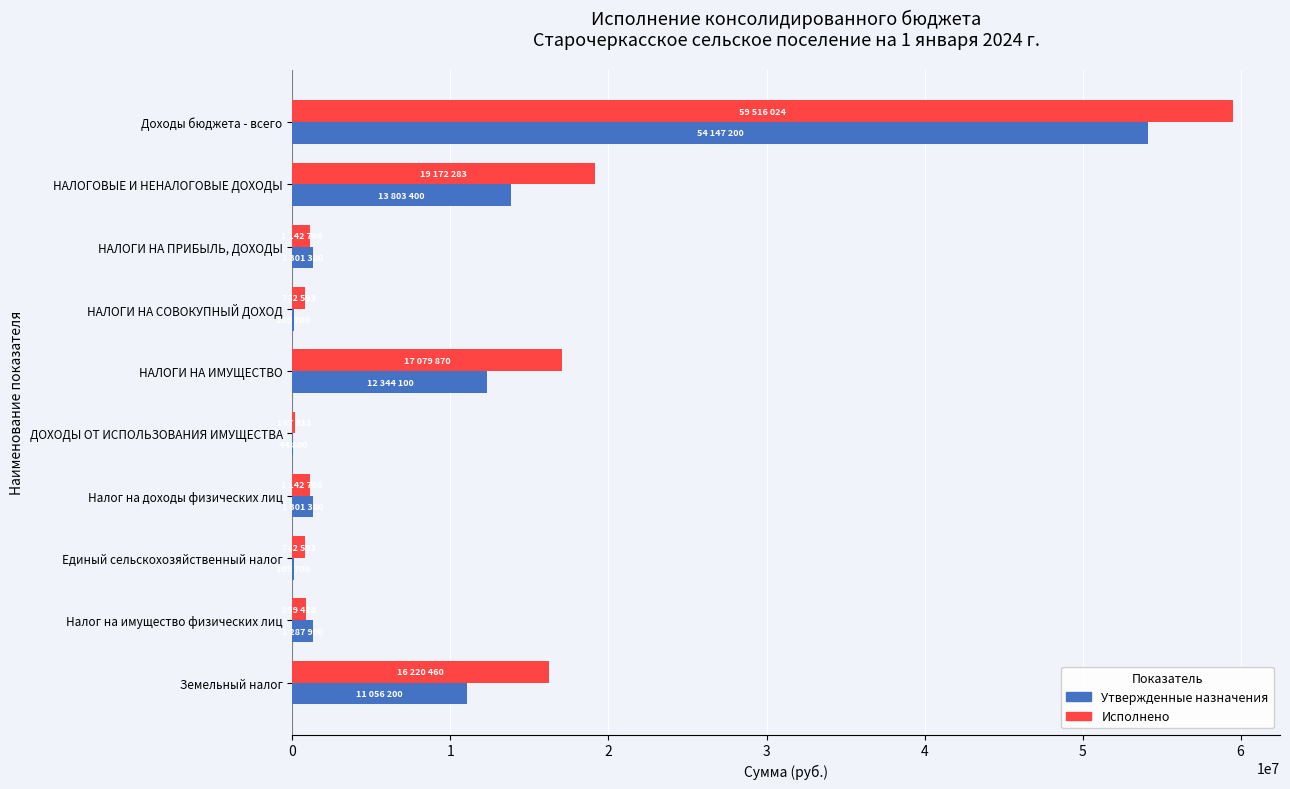

At which category is the sum across all series the highest?

Доходы бюджета - всего